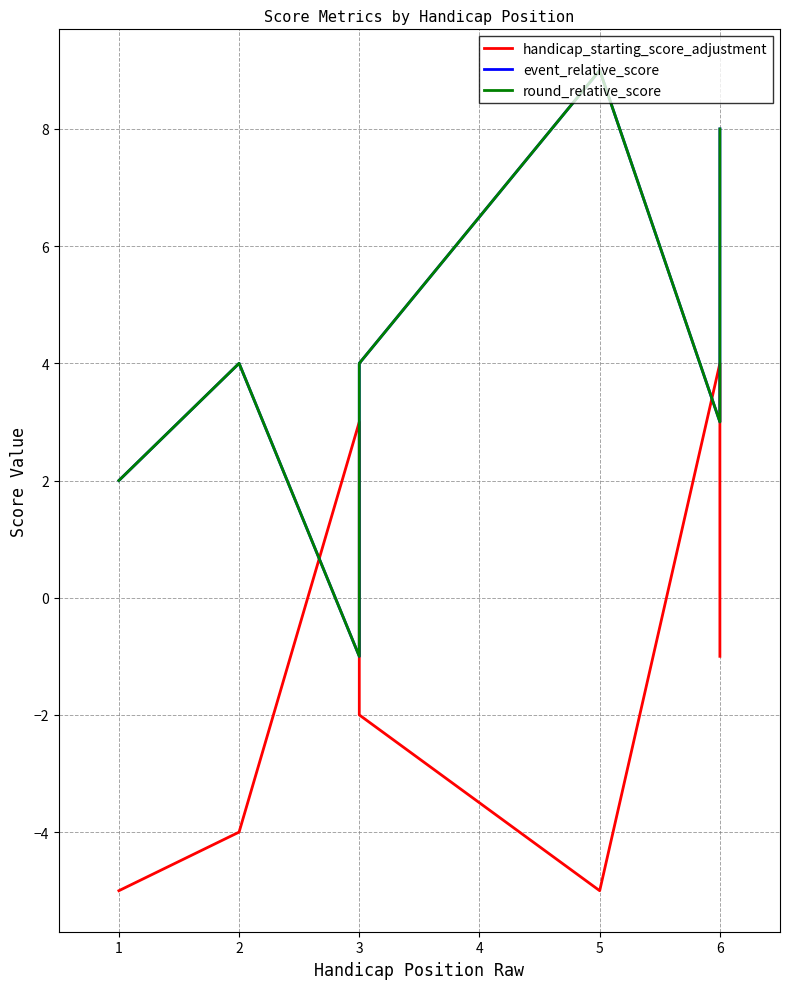

What is the lowest value of the round_relative_score series?

-1